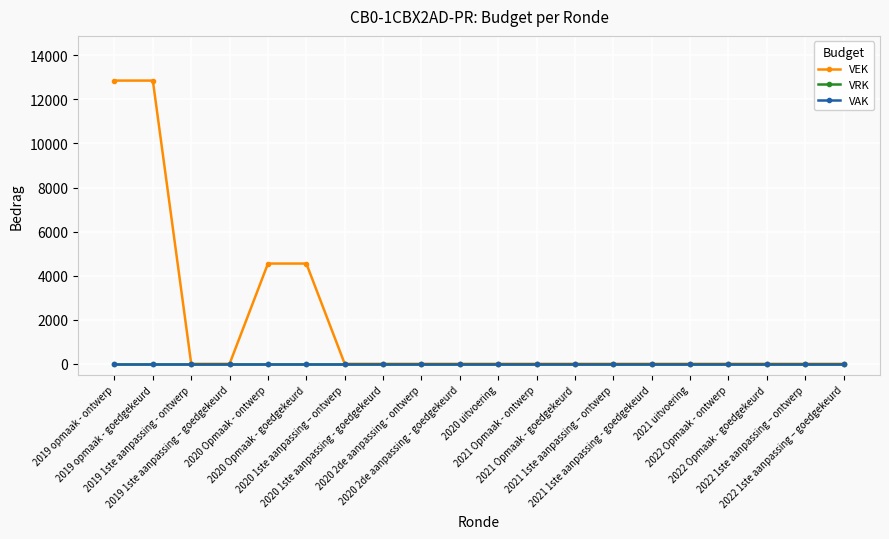

How many lines are shown in the chart?

3